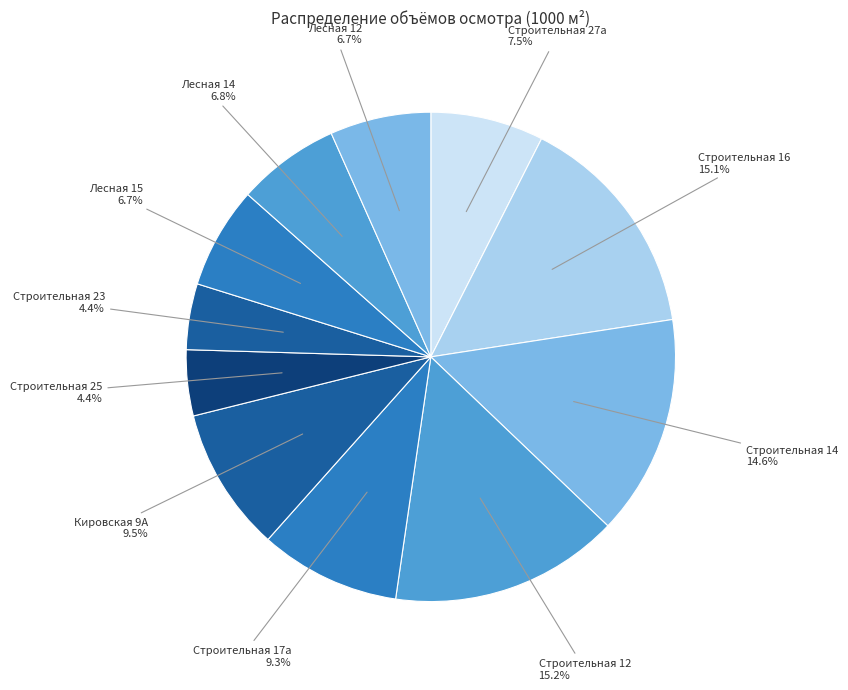

Is Строительная 27а the majority of the pie?

No